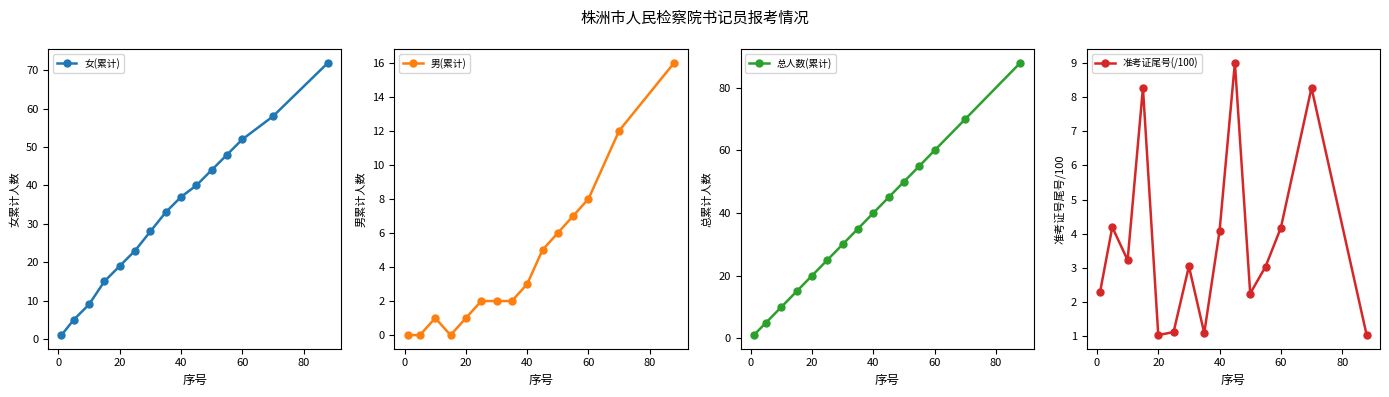

Is this an area chart (filled region under the line)?

No